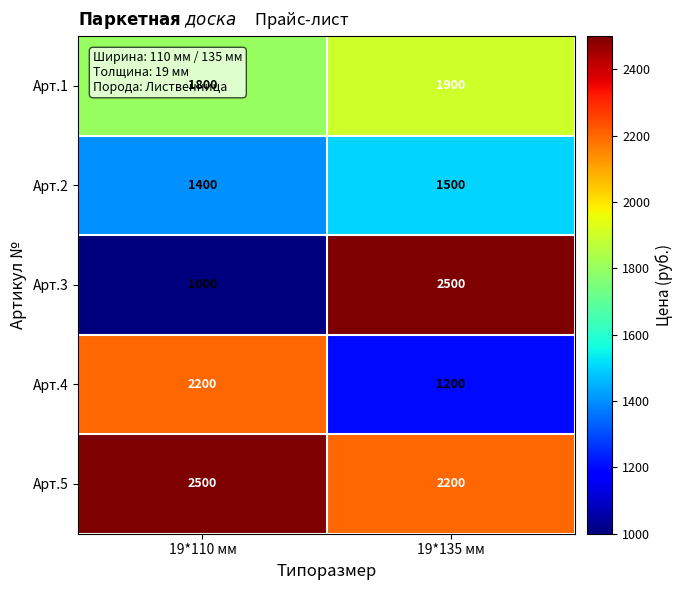

The Арт.5 series shows 1233 at 19*135 мм. True or false?

False